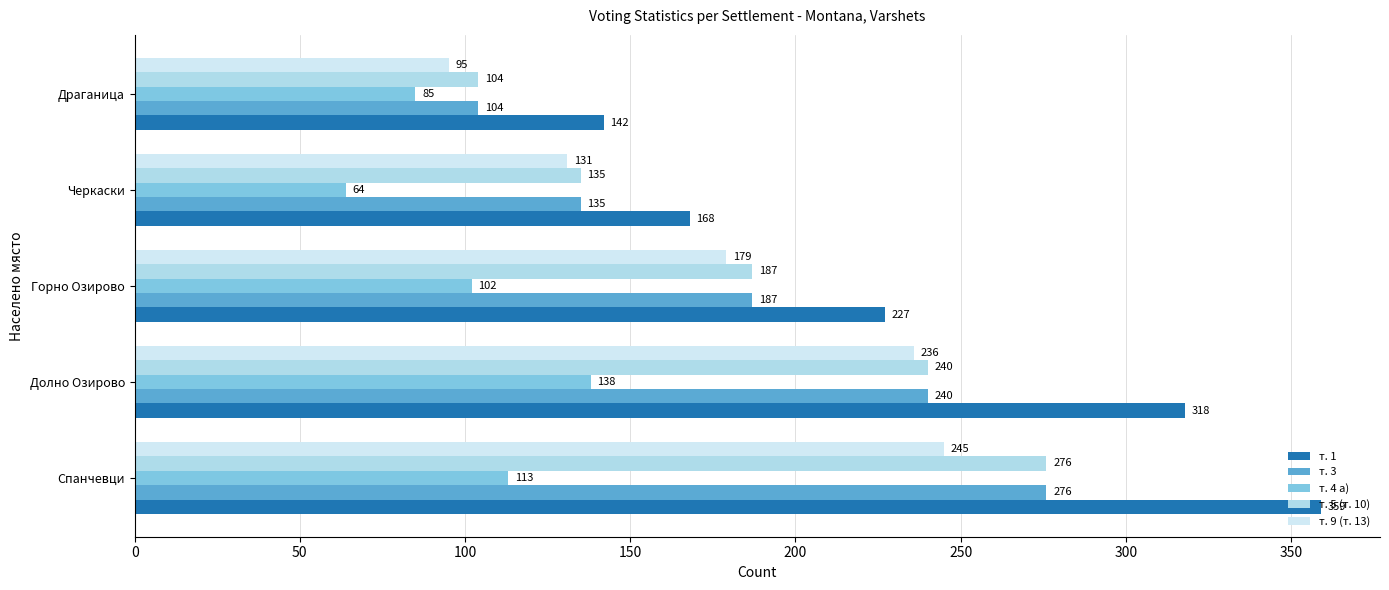

How many series are shown in this chart?

5